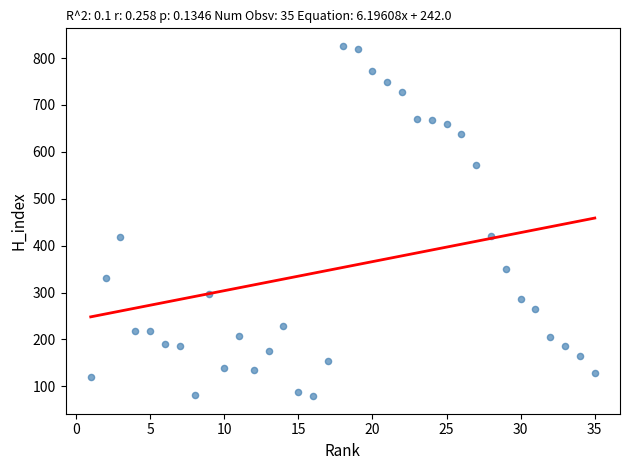

What is the range of Y values (max minus min)?

747